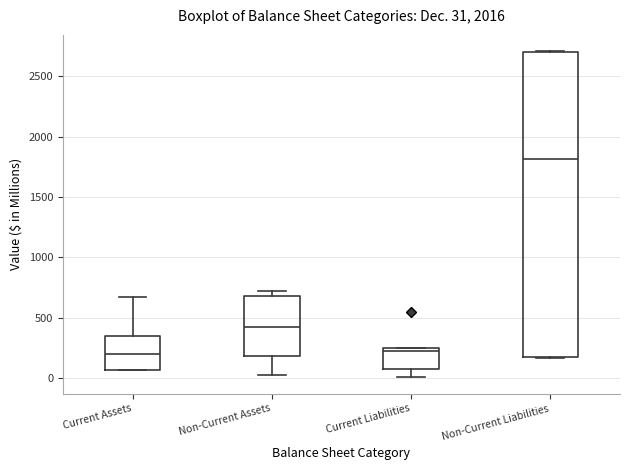

Comparing the boxes themselves (not the whiskers), which one is the tallest?

Non-Current Liabilities